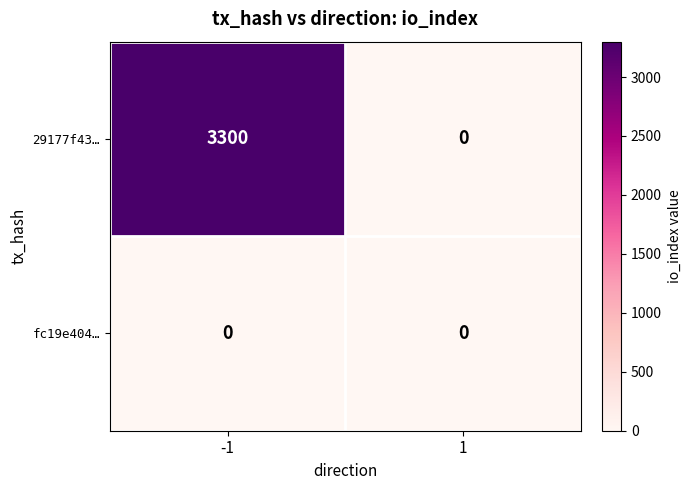

What is the maximum value shown in the chart?

3300